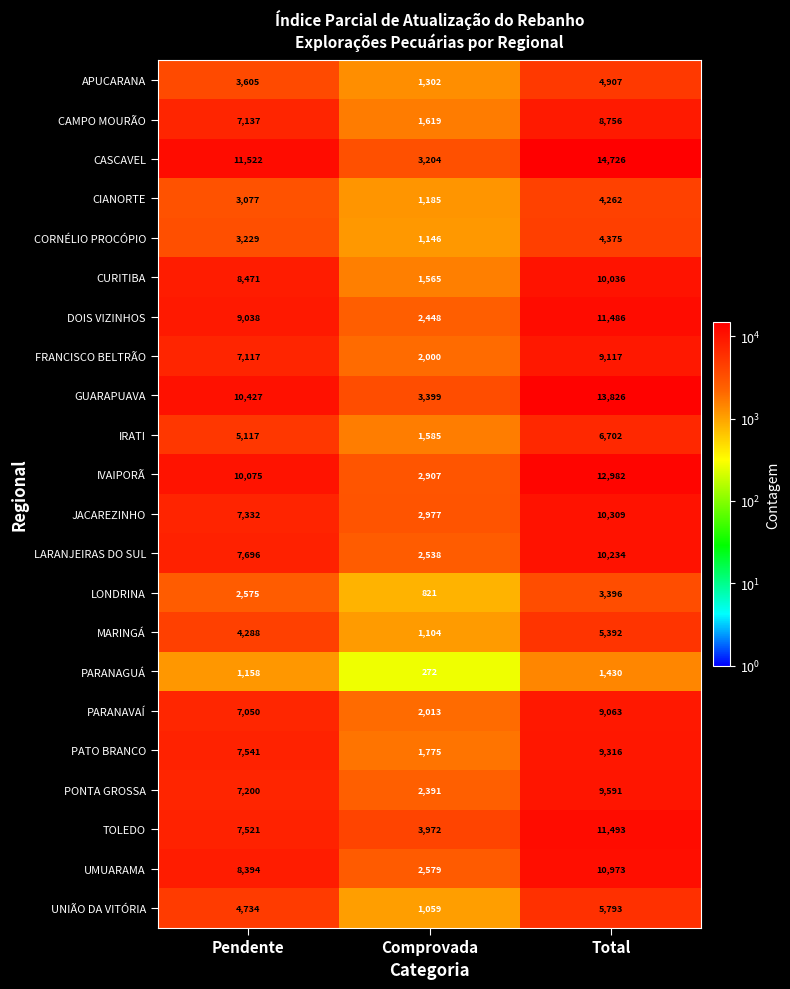

At Comprovada, list the series in order from smallest to largest.

PARANAGUÁ, LONDRINA, UNIÃO DA VITÓRIA, MARINGÁ, CORNÉLIO PROCÓPIO, CIANORTE, APUCARANA, CURITIBA, IRATI, CAMPO MOURÃO, PATO BRANCO, FRANCISCO BELTRÃO, PARANAVAÍ, PONTA GROSSA, DOIS VIZINHOS, LARANJEIRAS DO SUL, UMUARAMA, IVAIPORÃ, JACAREZINHO, CASCAVEL, GUARAPUAVA, TOLEDO